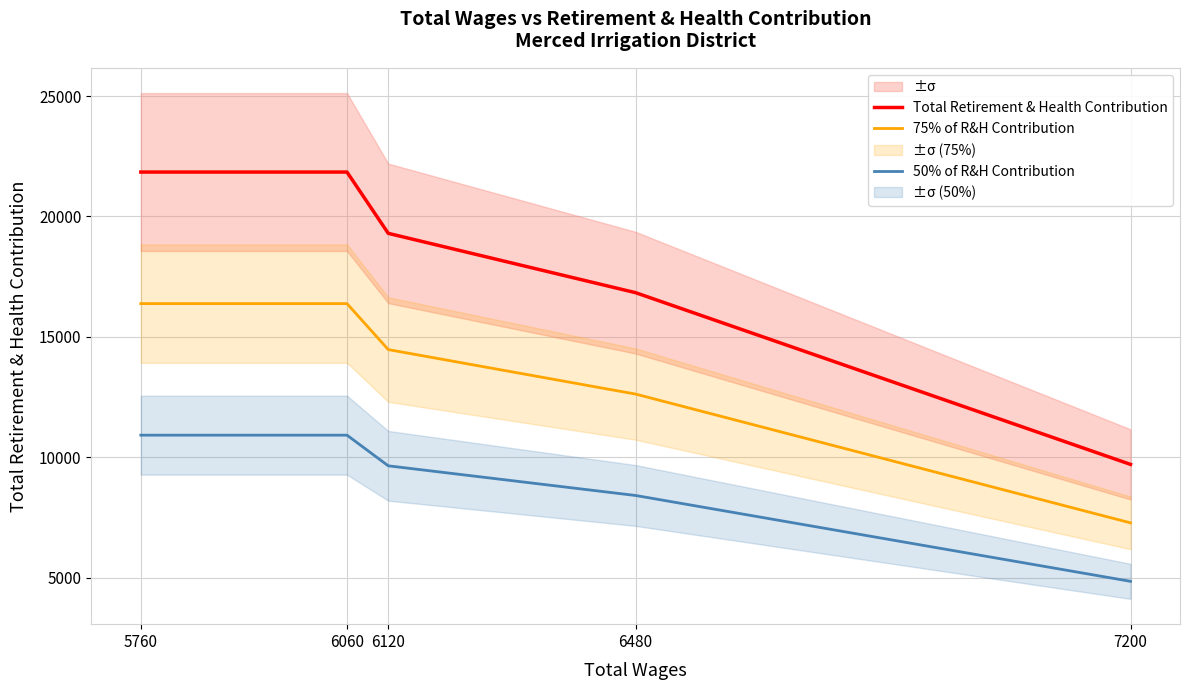

What is the difference between the 50% of R&H Contribution values at 6480 and 5760?

2504.0